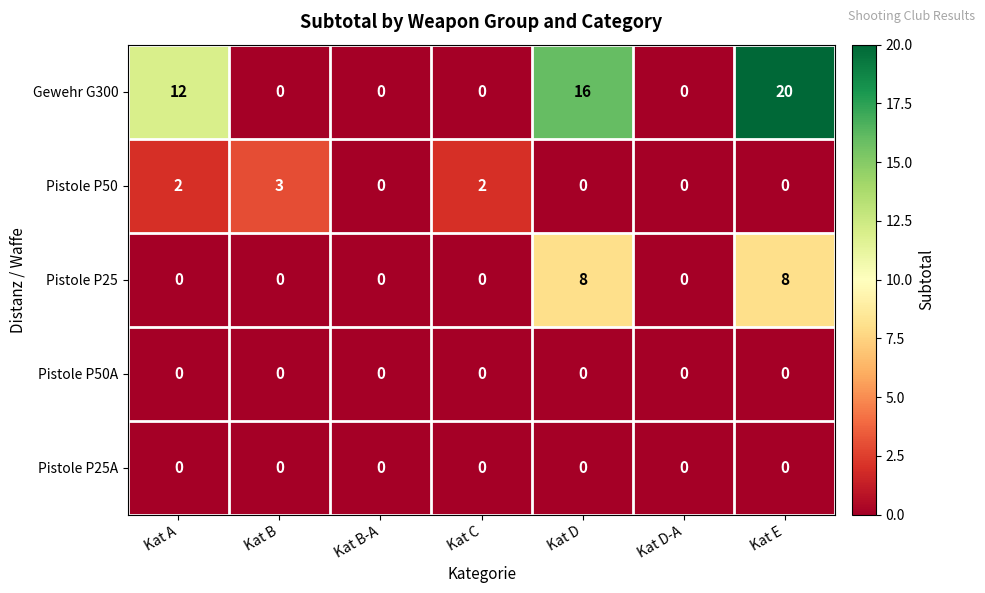

Which series has the largest total across all categories?

Gewehr G300